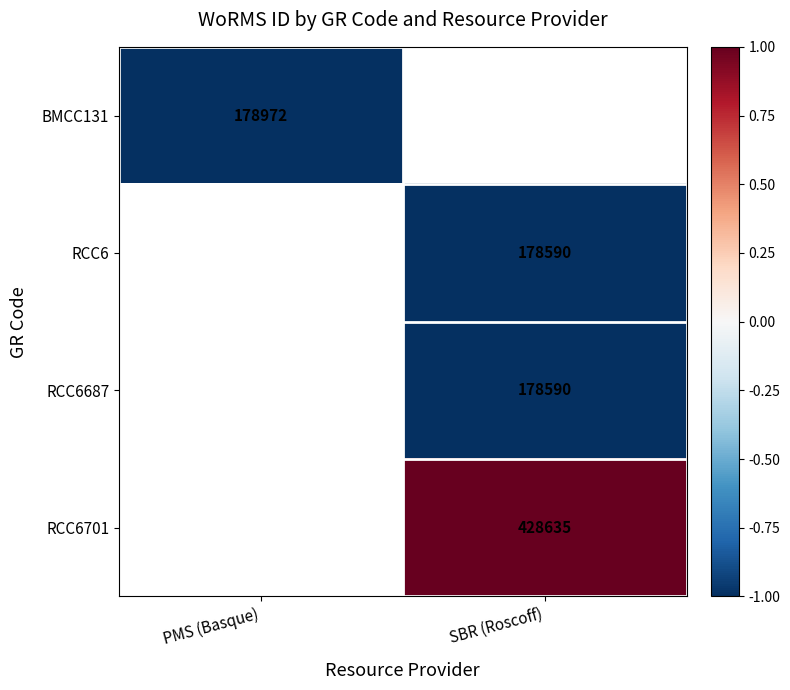

At how many categories does at least one series exceed 0?

1